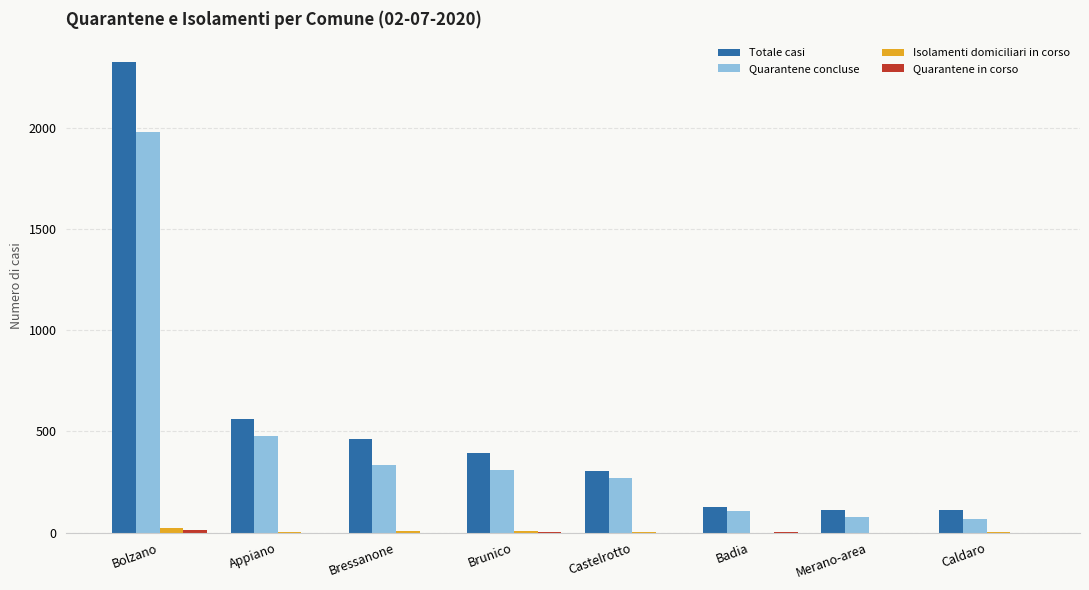

True or false: Quarantene concluse has a value of 240 at Appiano.

False